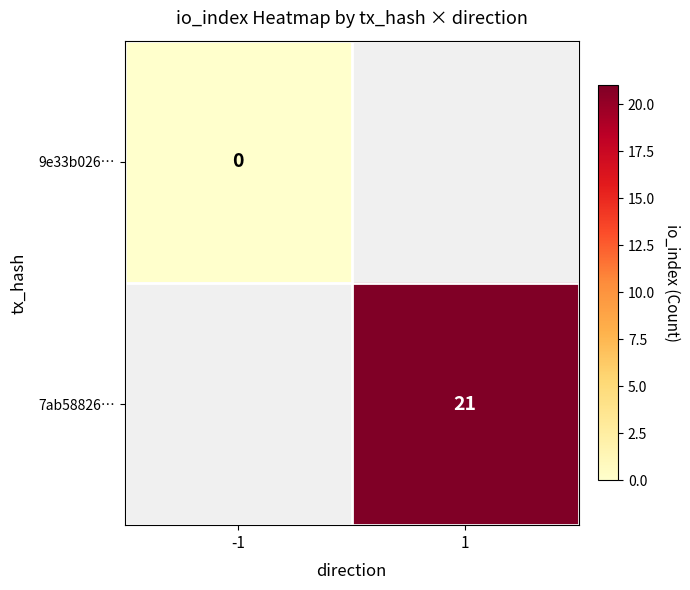

At which category does the chart reach its peak across all series?

1